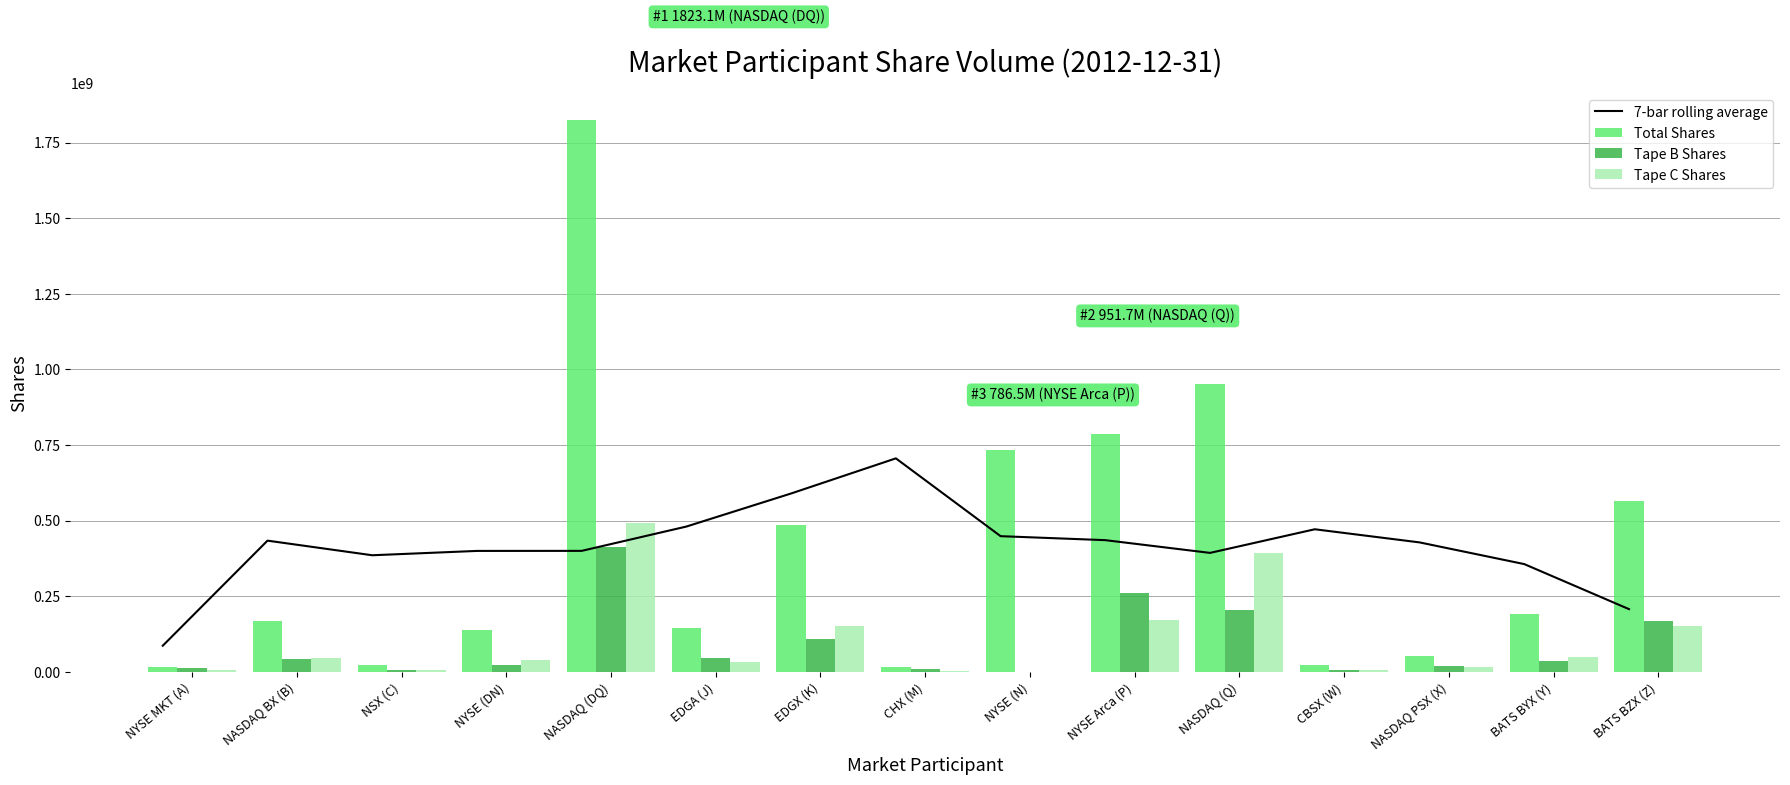

What is the sum of all Tape C Shares values?

1559386398